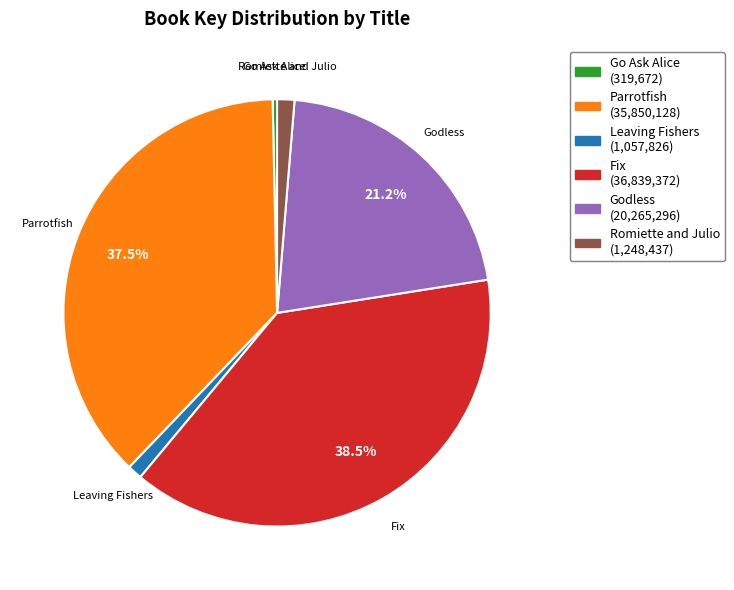

To the nearest percent, what percentage of the pie is Romiette and Julio?

1%